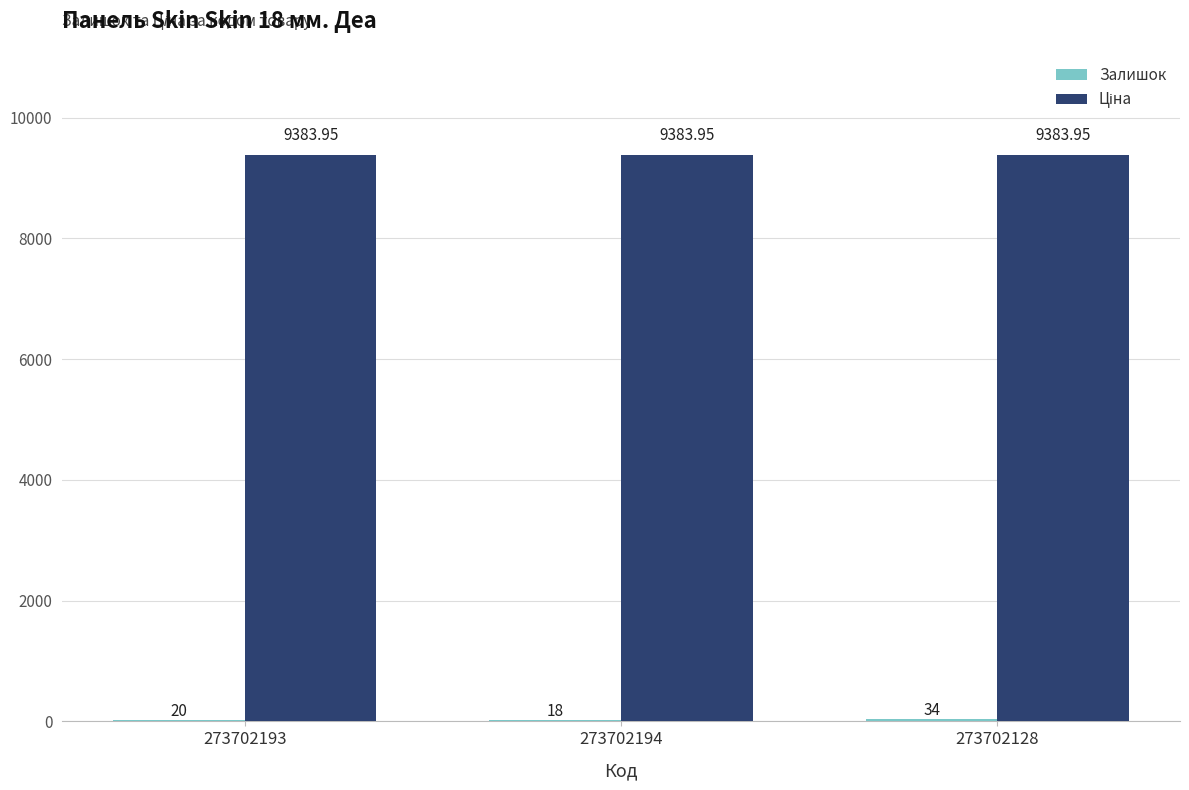

At which category is the sum across all series the highest?

273702128